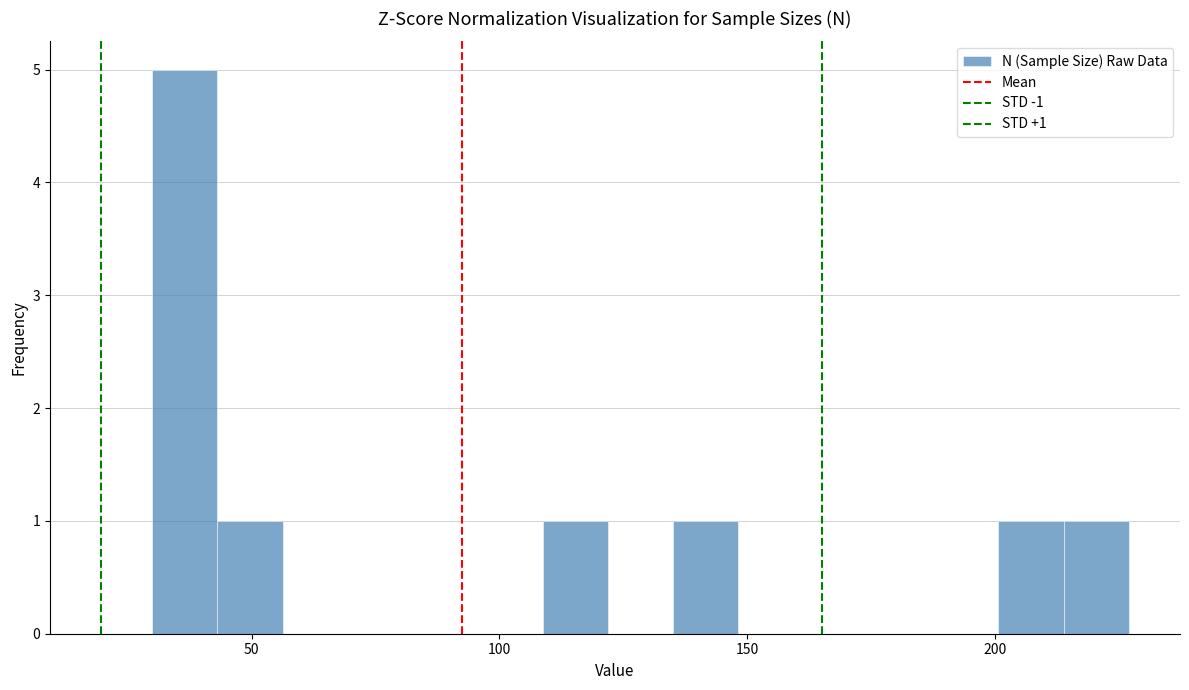

Around what value on the x-axis is the tallest bar? Give the approximate position of its centre, as read against the axis.

35